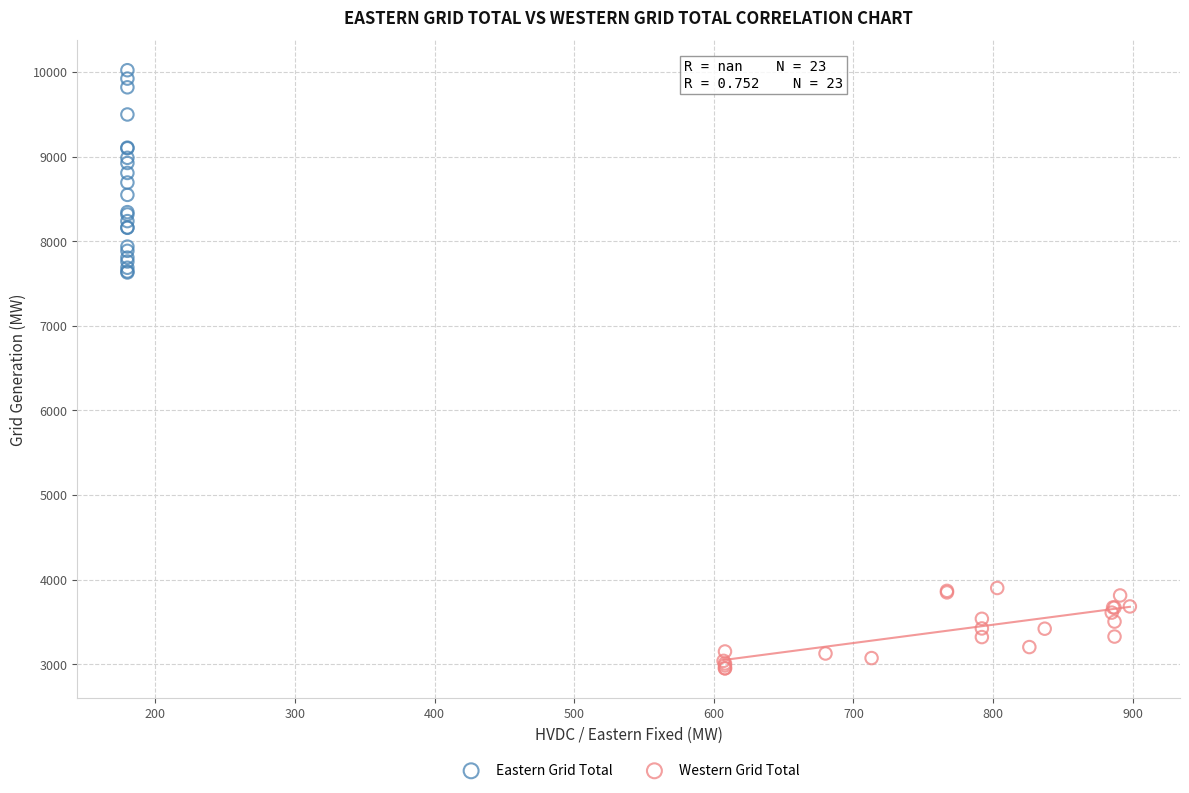

Which series contains the highest Y value?

Eastern Grid Total